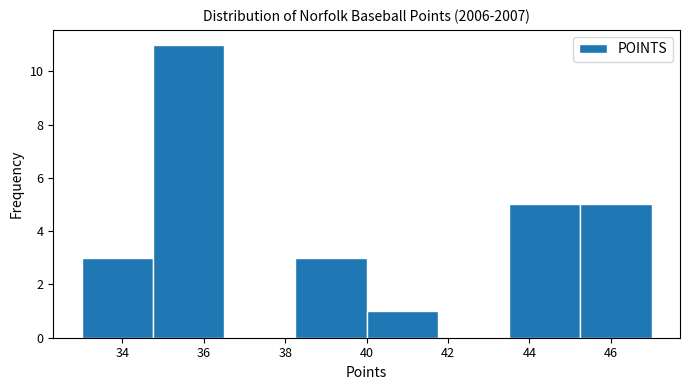

Reading left to right, list every bar in this chart as the range it spans on the x-axis followed by its height. Neither the bar edges nor the heights are printed on the chart, so give them approximately, as read against the axes.

33.00 to 34.75: 3
34.75 to 36.50: 11
36.50 to 38.25: 0
38.25 to 40.00: 3
40.00 to 41.75: 1
41.75 to 43.50: 0
43.50 to 45.25: 5
45.25 to 47.00: 5